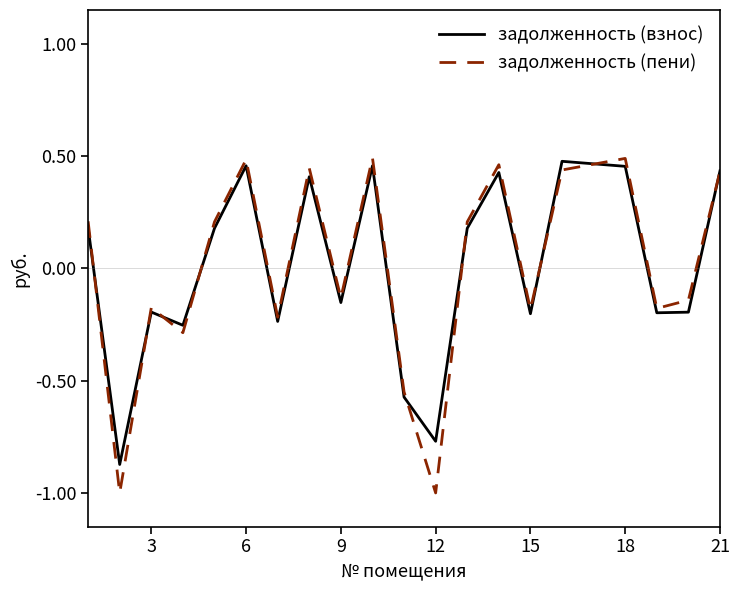

The задолженность (пени) series shows -1.0 at 12. True or false?

True